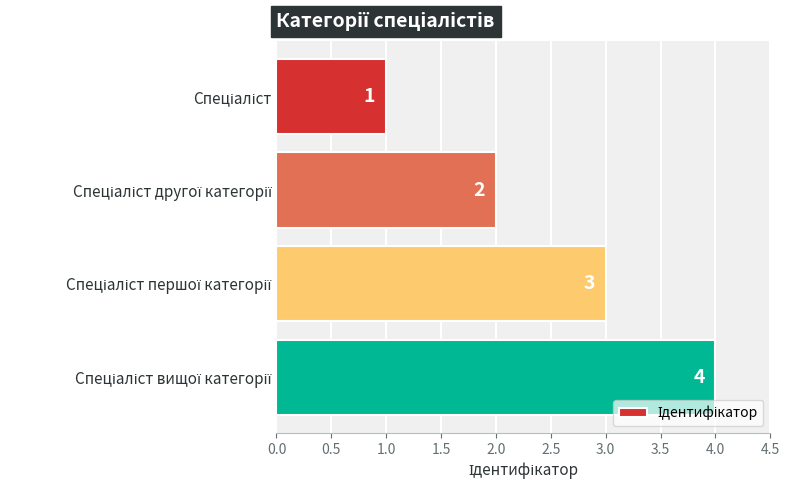

What is the sum of all values?

10